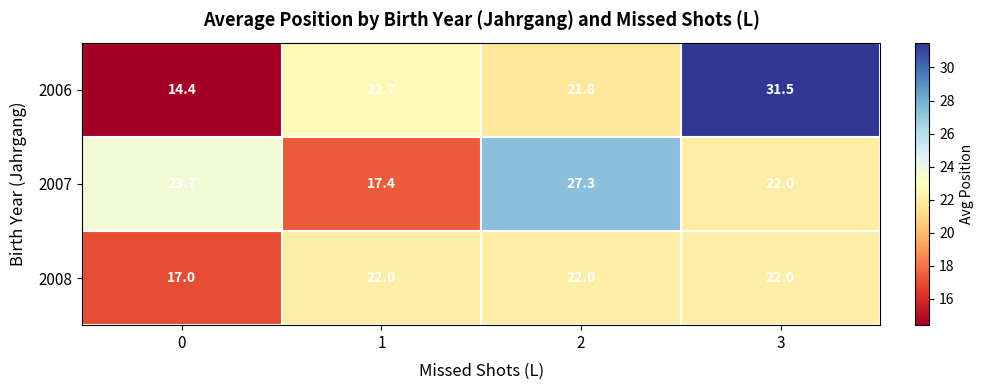

Between 1 and 3, which series saw the biggest shift?

2006